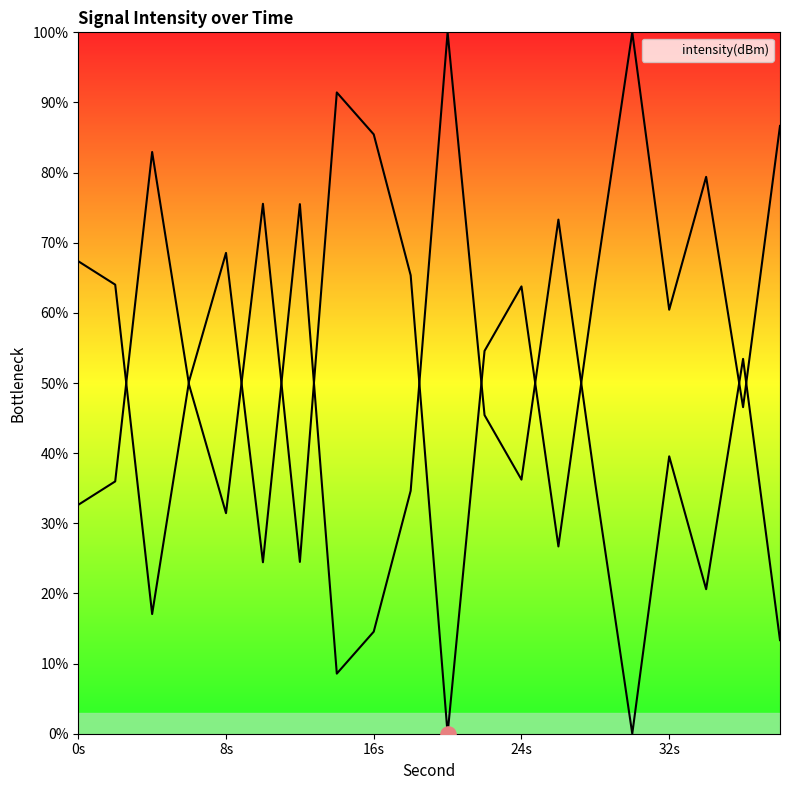

What is the change in value from 10 to 30?

-24.4